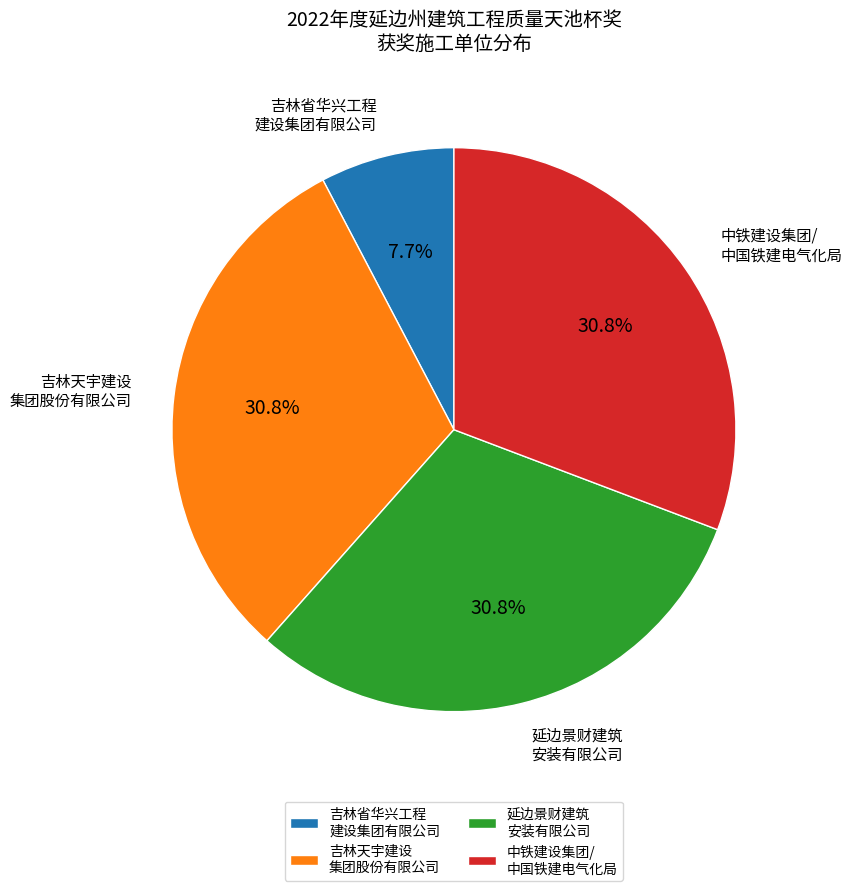

How many slices are in this pie chart?

4